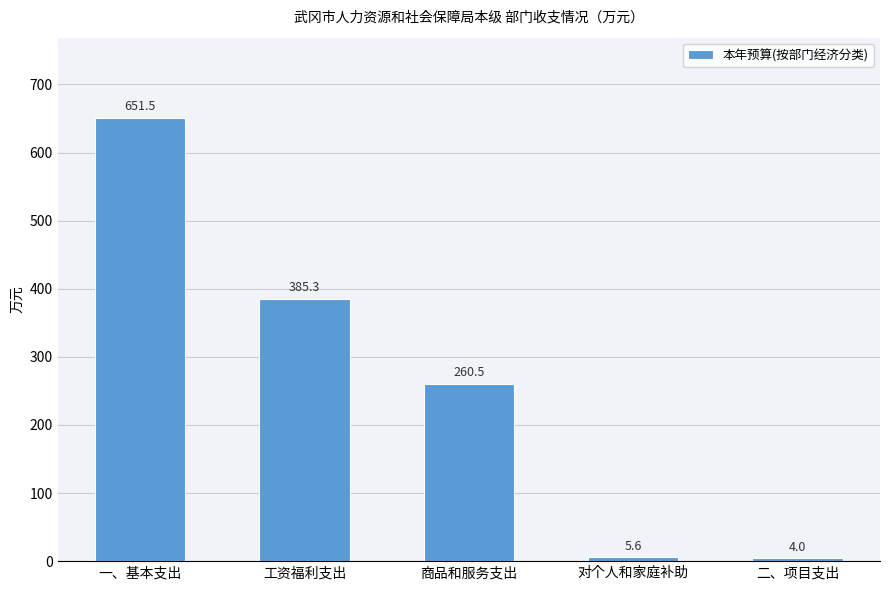

What position from the left is 二、项目支出?

5